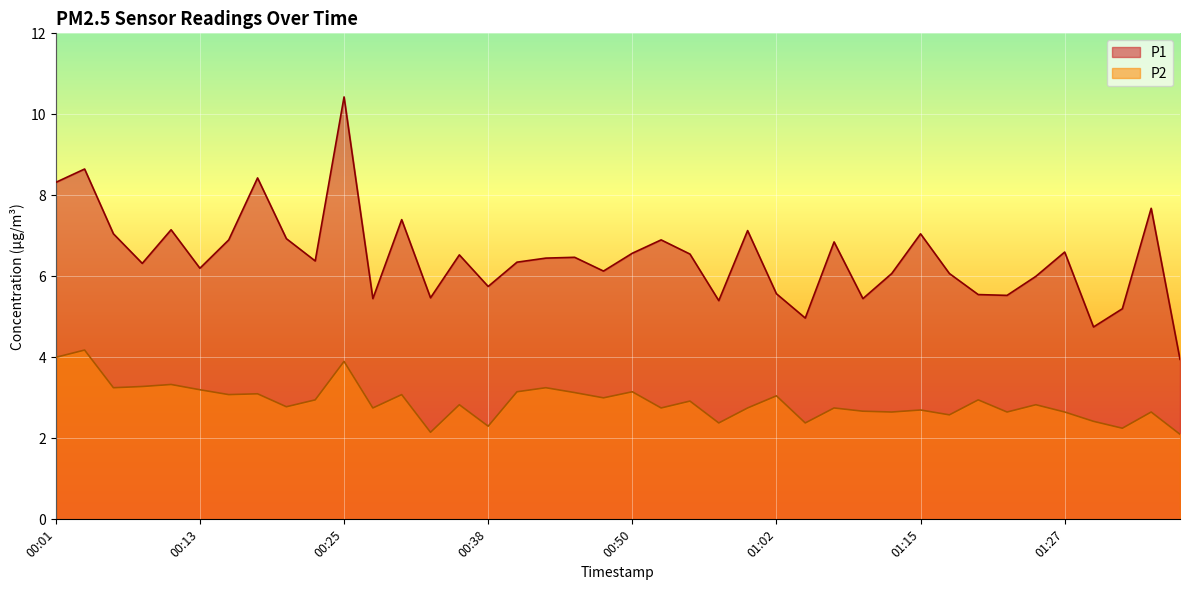

Which series has the largest range (max minus min)?

P1